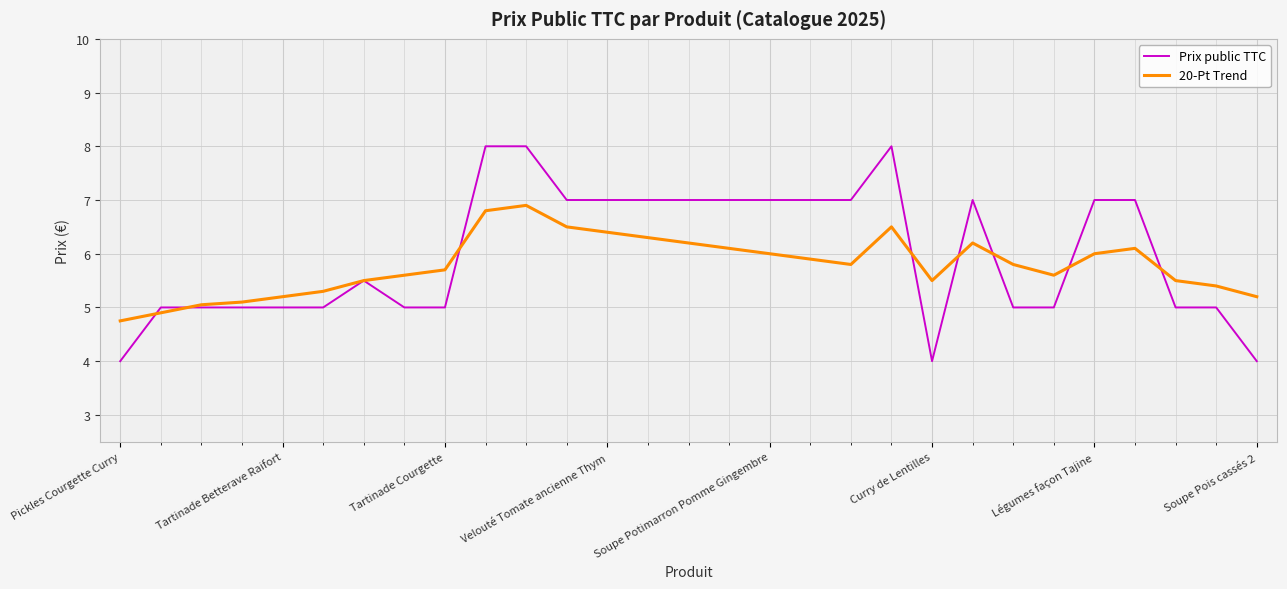

Which series has the largest range (max minus min)?

Prix public TTC